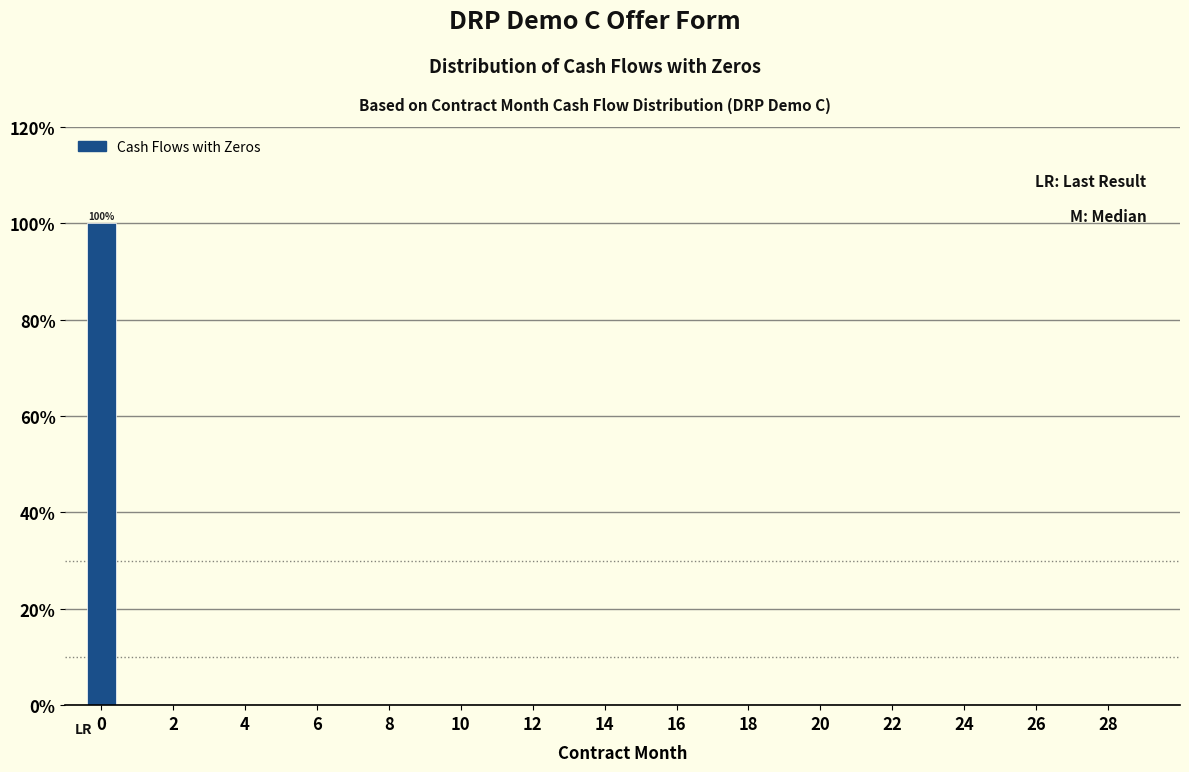

Which range on the x-axis has the tallest bar?

-0.5 to 0.5